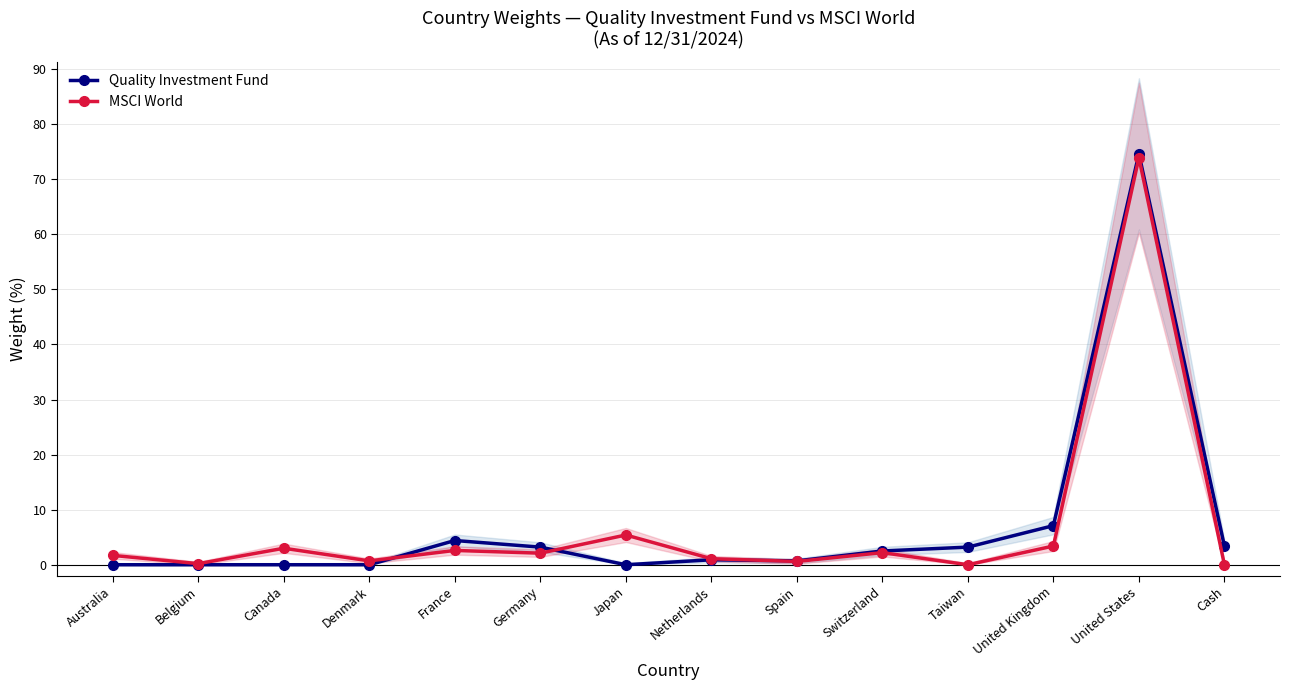

Which series changed the most between Japan and Switzerland?

MSCI World